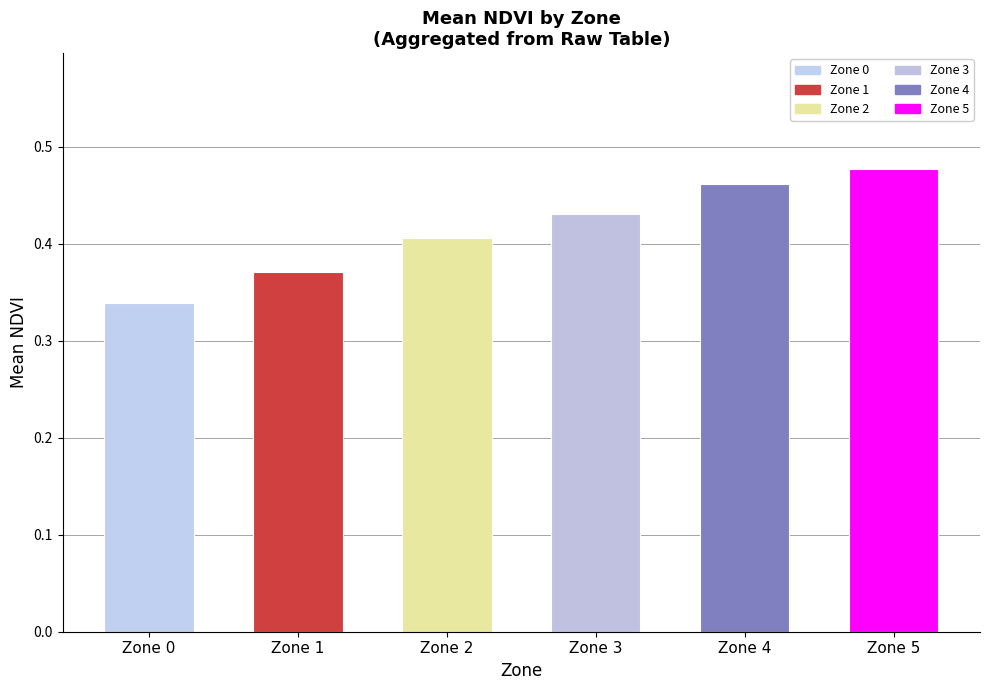

Which label corresponds to the smallest value in the chart?

Zone 0